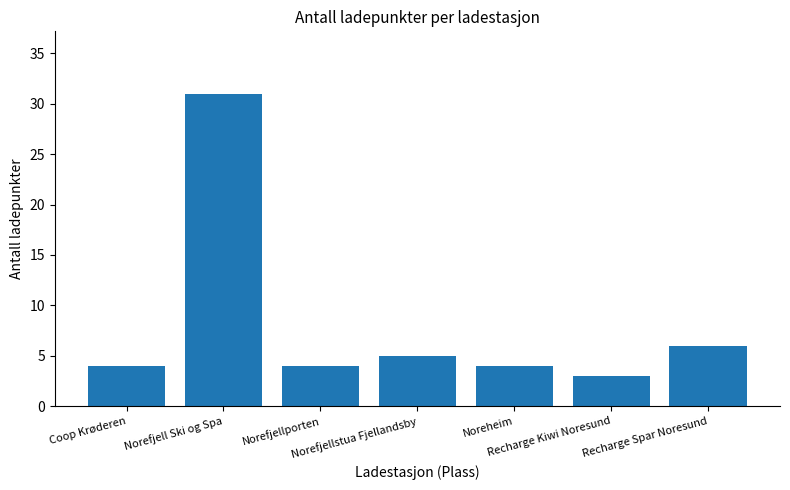

What is the difference between the maximum and minimum values?

28